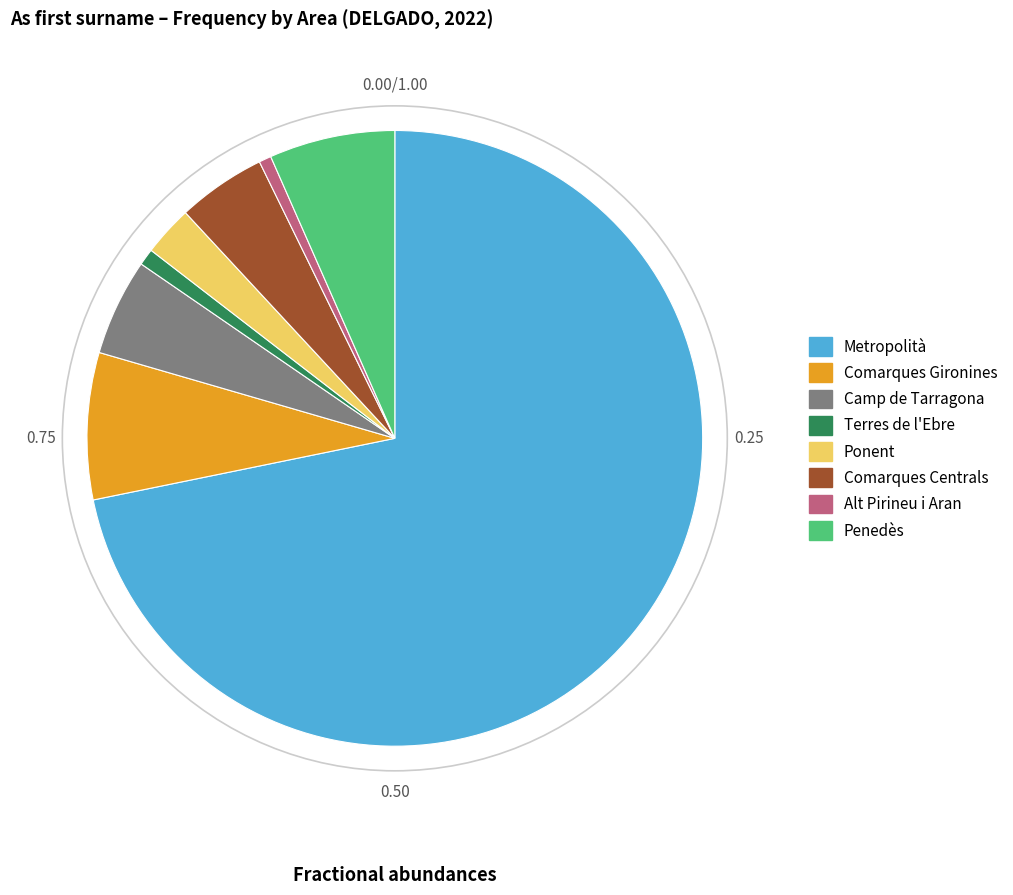

Combined, do Penedès and Comarques Gironines account for over 50%?

No